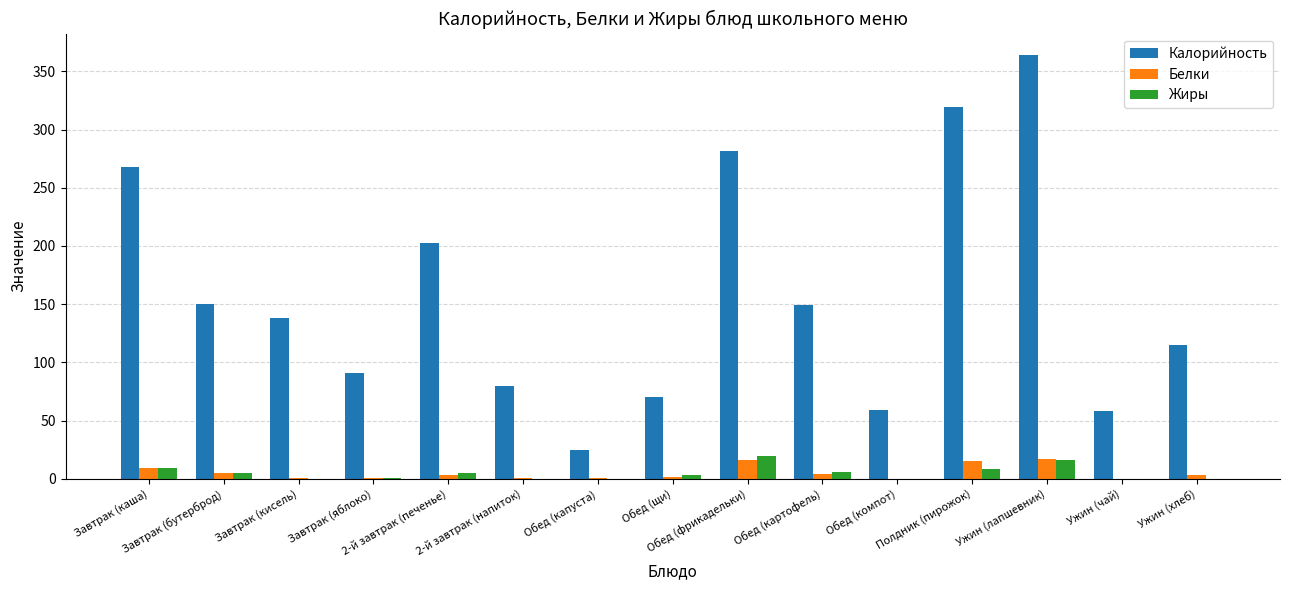

What is the greatest value displayed?

364.2